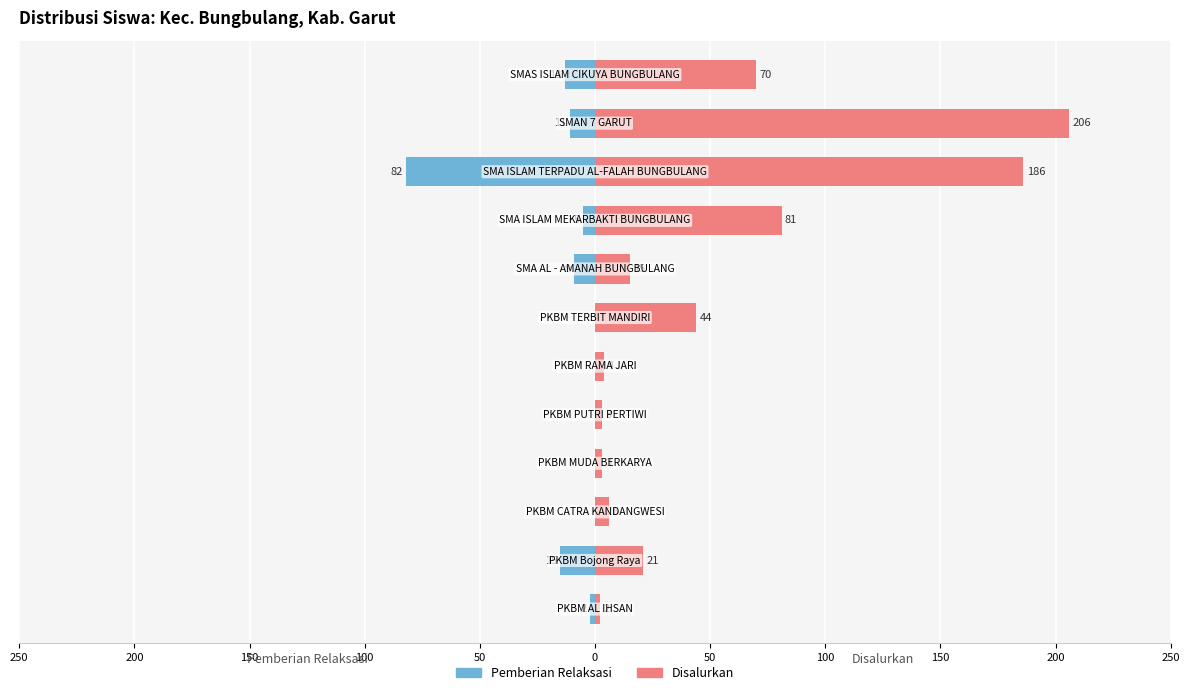

How many values in the Disalurkan series are below 21?

6